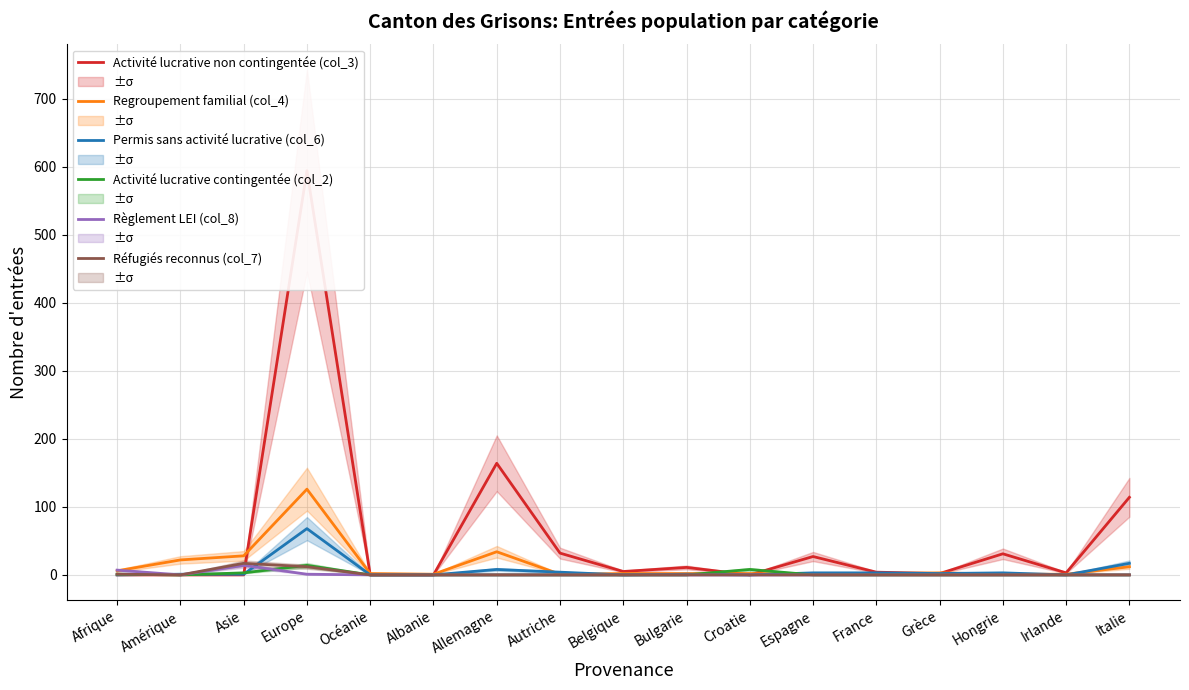

True or false: Règlement LEI (col_8) and Réfugiés reconnus (col_7) intersect in this chart.

False